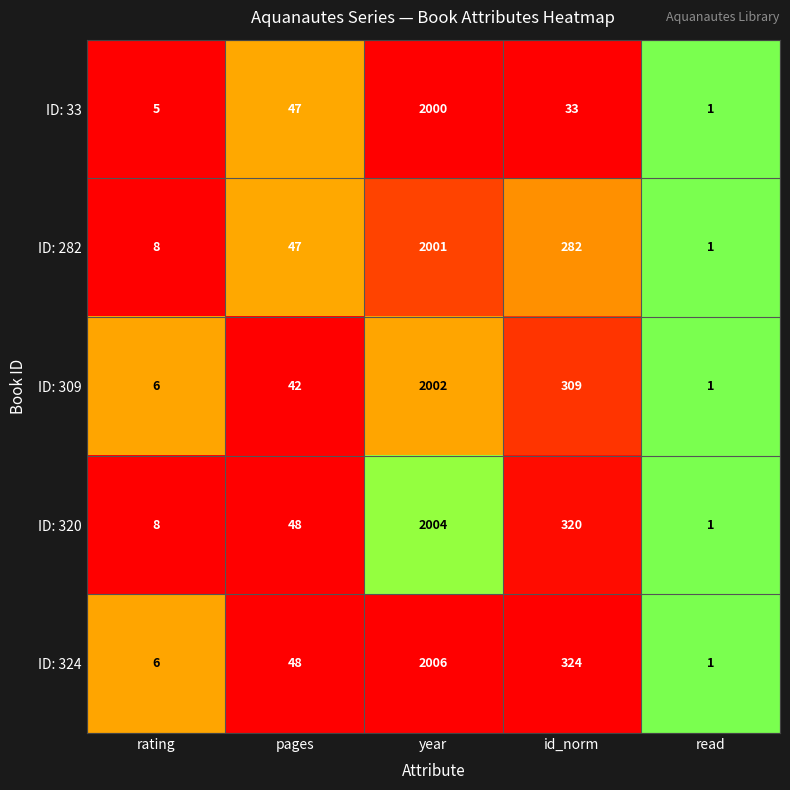

What is the average value of the ID: 320 series?

476